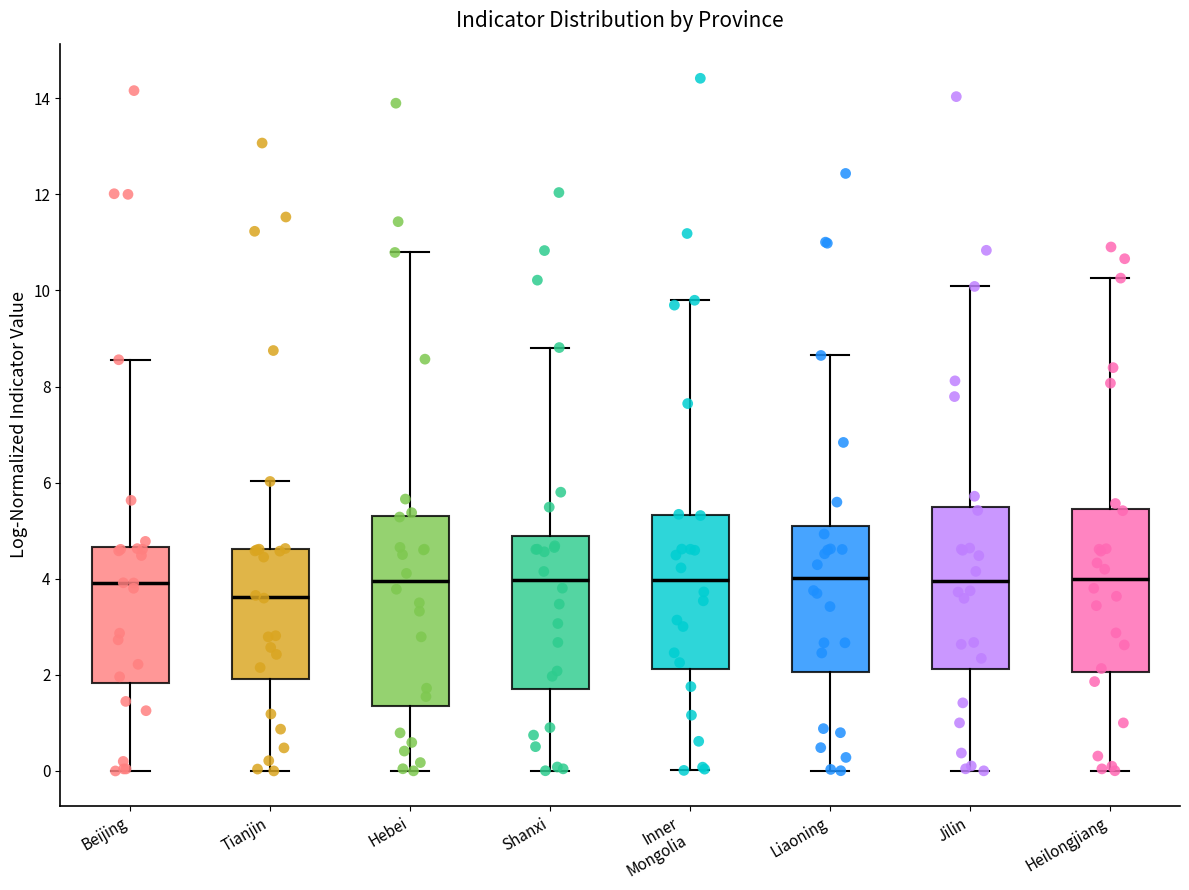

Which box is the tallest, from its lower edge to its upper edge?

Hebei